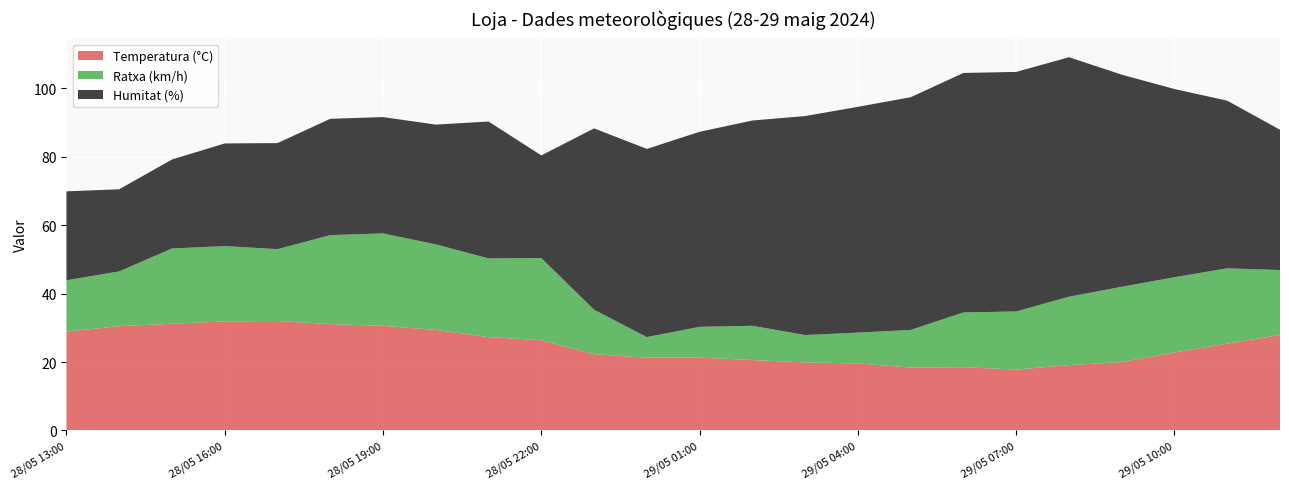

Reading right to left, transcribe all the data shown in this chart.

Temperatura (°C): 29/05 12:00=27.9	29/05 11:00=25.4	29/05 10:00=22.8	29/05 09:00=20.0	29/05 08:00=19.1	29/05 07:00=17.8	29/05 06:00=18.5	29/05 05:00=18.4	29/05 04:00=19.6	29/05 03:00=19.9	29/05 02:00=20.6	29/05 01:00=21.3	29/05 00:00=21.3	28/05 23:00=22.3	28/05 22:00=26.4	28/05 21:00=27.3	28/05 20:00=29.4	28/05 19:00=30.6	28/05 18:00=31.1	28/05 17:00=32.0	28/05 16:00=31.9	28/05 15:00=31.2	28/05 14:00=30.5	28/05 13:00=28.9
Ratxa (km/h): 29/05 12:00=19.0	29/05 11:00=22.0	29/05 10:00=22.0	29/05 09:00=22.0	29/05 08:00=20.0	29/05 07:00=17.0	29/05 06:00=16.0	29/05 05:00=11.0	29/05 04:00=9.0	29/05 03:00=8.0	29/05 02:00=10.0	29/05 01:00=9.0	29/05 00:00=6.0	28/05 23:00=13.0	28/05 22:00=24.0	28/05 21:00=23.0	28/05 20:00=25.0	28/05 19:00=27.0	28/05 18:00=26.0	28/05 17:00=21.0	28/05 16:00=22.0	28/05 15:00=22.0	28/05 14:00=16.0	28/05 13:00=15.0
Humitat (%): 29/05 12:00=41.0	29/05 11:00=49.0	29/05 10:00=55.0	29/05 09:00=62.0	29/05 08:00=70.0	29/05 07:00=70.0	29/05 06:00=70.0	29/05 05:00=68.0	29/05 04:00=66.0	29/05 03:00=64.0	29/05 02:00=60.0	29/05 01:00=57.0	29/05 00:00=55.0	28/05 23:00=53.0	28/05 22:00=30.0	28/05 21:00=40.0	28/05 20:00=35.0	28/05 19:00=34.0	28/05 18:00=34.0	28/05 17:00=31.0	28/05 16:00=30.0	28/05 15:00=26.0	28/05 14:00=24.0	28/05 13:00=26.0